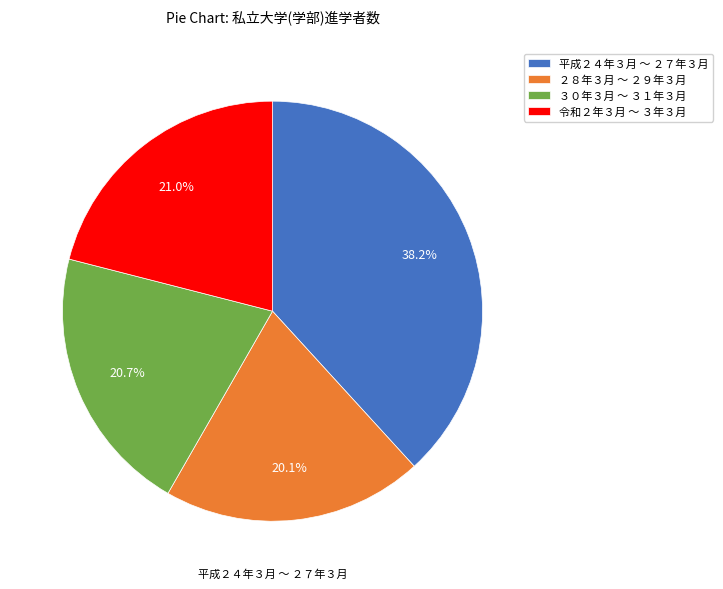

Combined, do 平成２４年３月 ～ ２７年３月 and 令和２年３月 ～ ３年３月 account for over 50%?

Yes